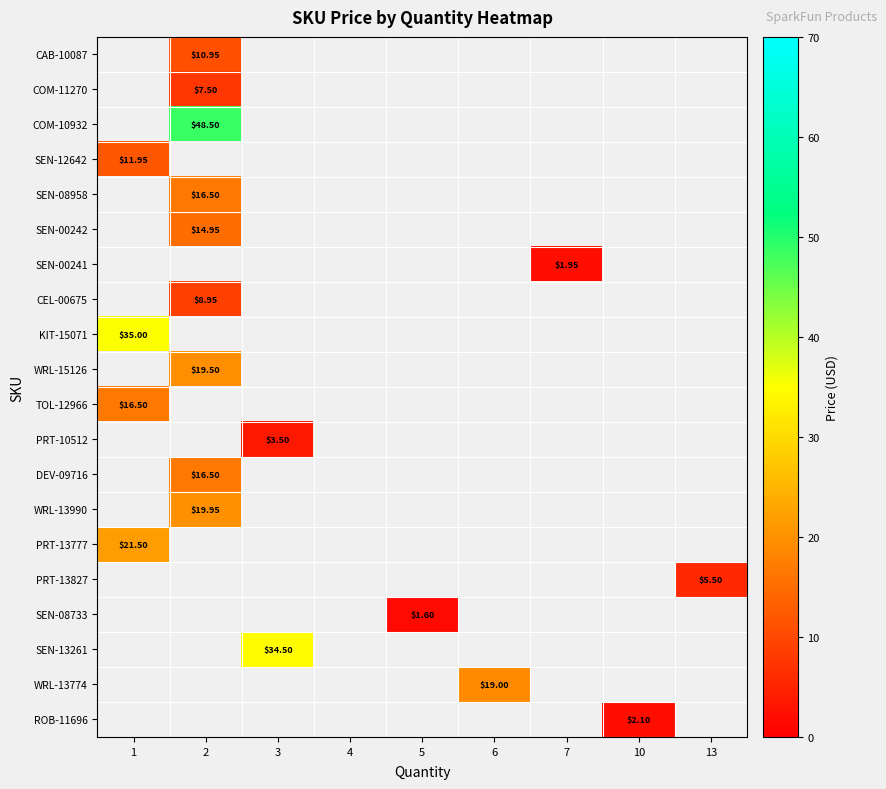

What is the lowest value of the SEN-12642 series?

11.9